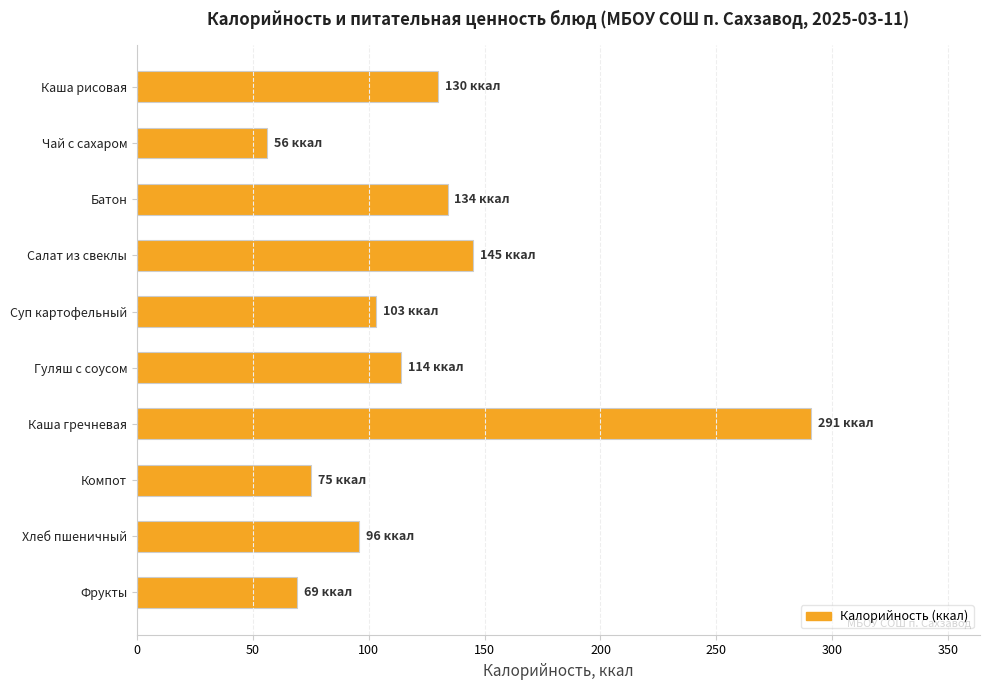

Rank the categories by value from lowest to highest.

Чай с сахаром, Фрукты, Компот, Хлеб пшеничный, Суп картофельный, Гуляш с соусом, Каша рисовая, Батон, Салат из свеклы, Каша гречневая